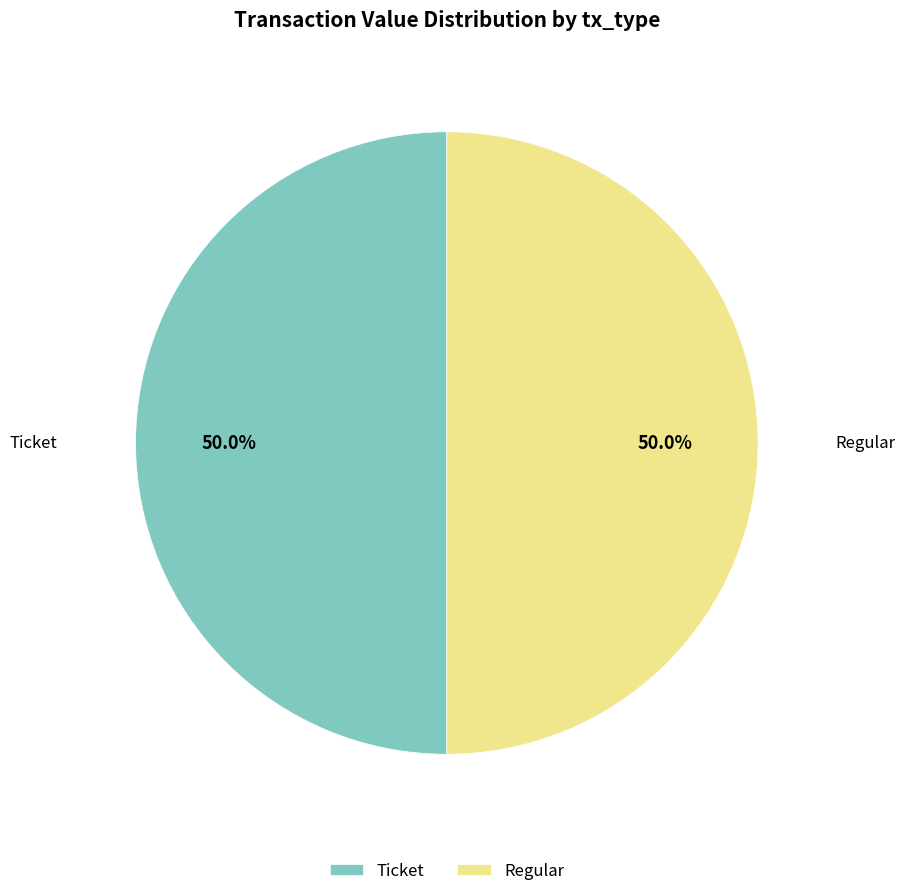

How many slices are in this pie chart?

2